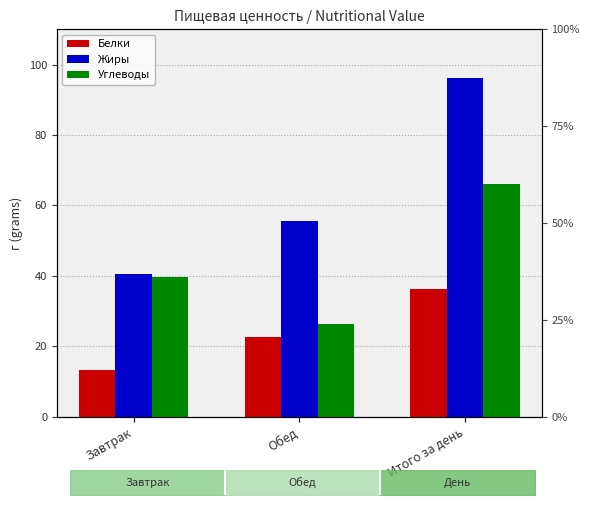

At how many categories does at least one series exceed 42?

2